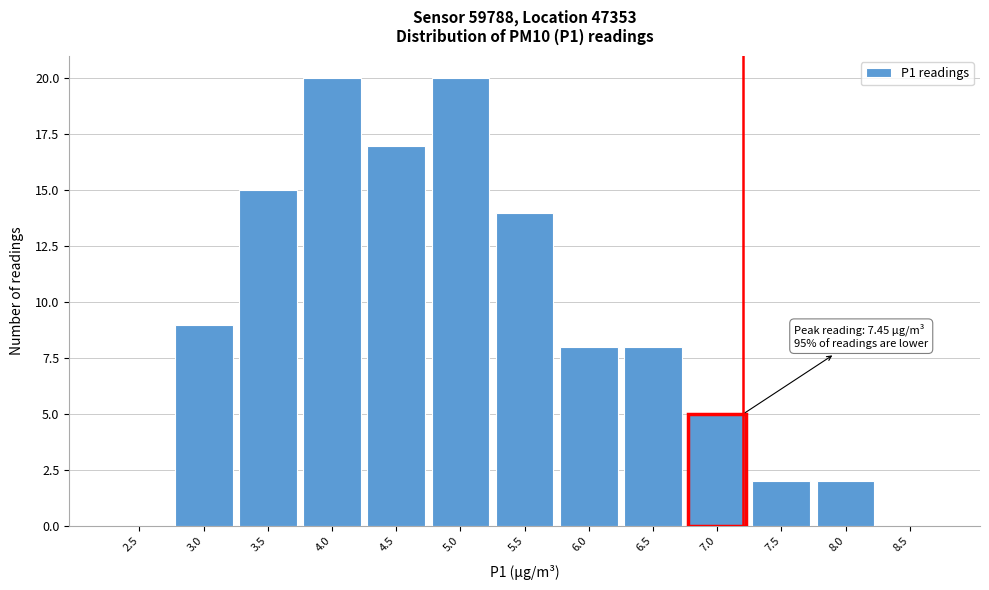

What is the sum of all values?

120